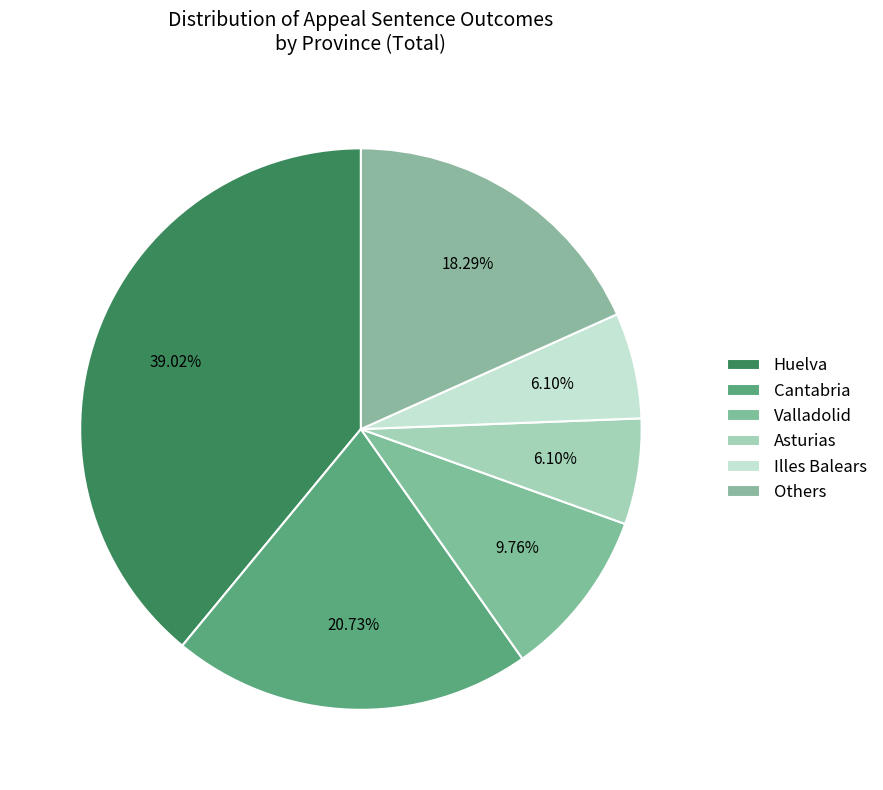

Count the number of slices in the pie.

6